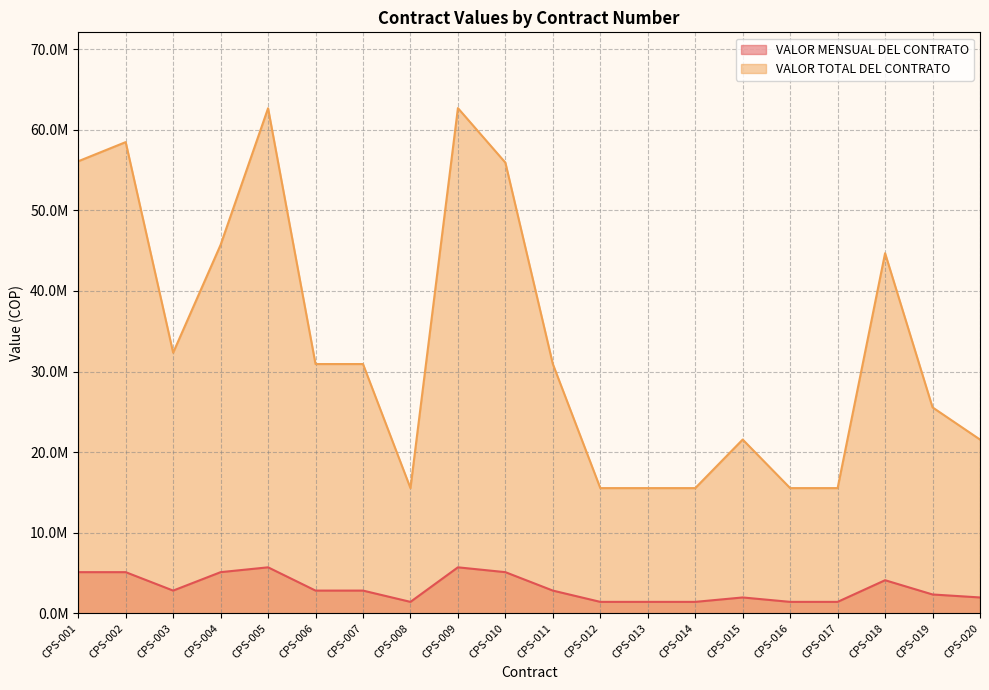

What is the difference between the maximum and minimum values in the VALOR MENSUAL DEL CONTRATO series?

4288000